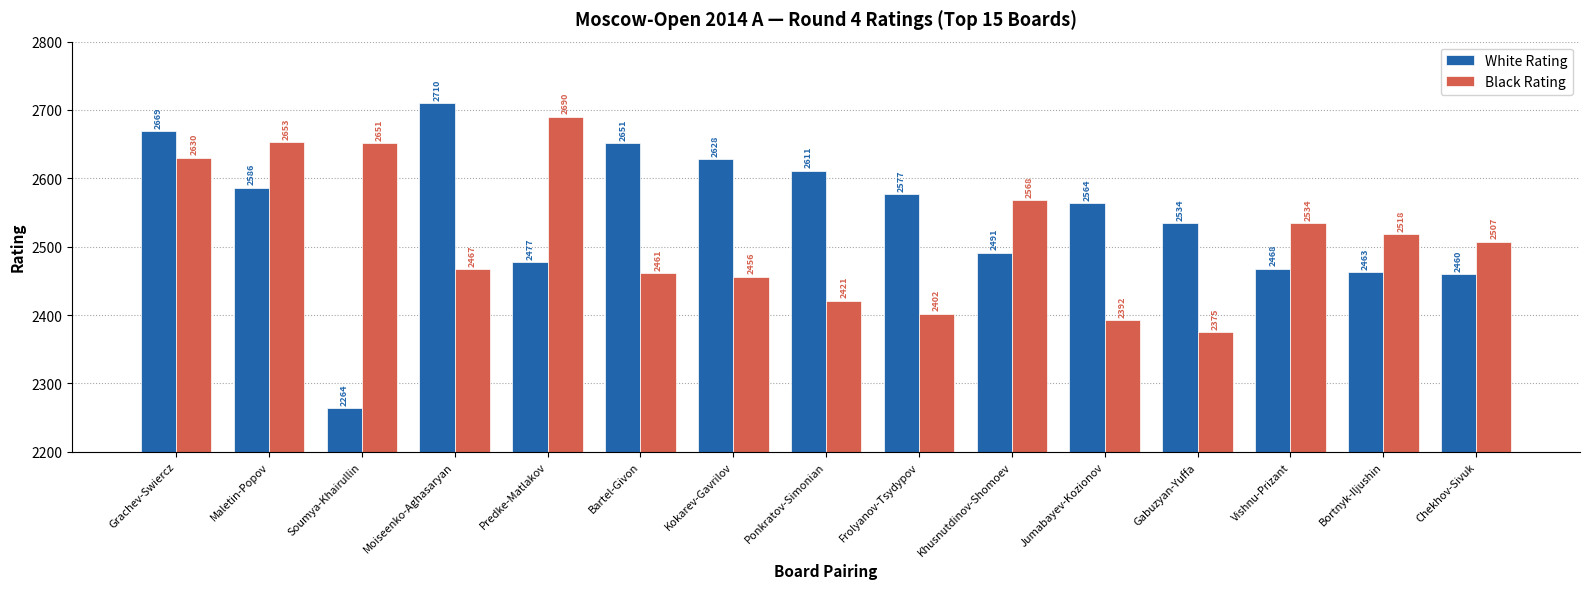

Where is Black Rating nearest to the value 2532?

Vishnu-Prizant